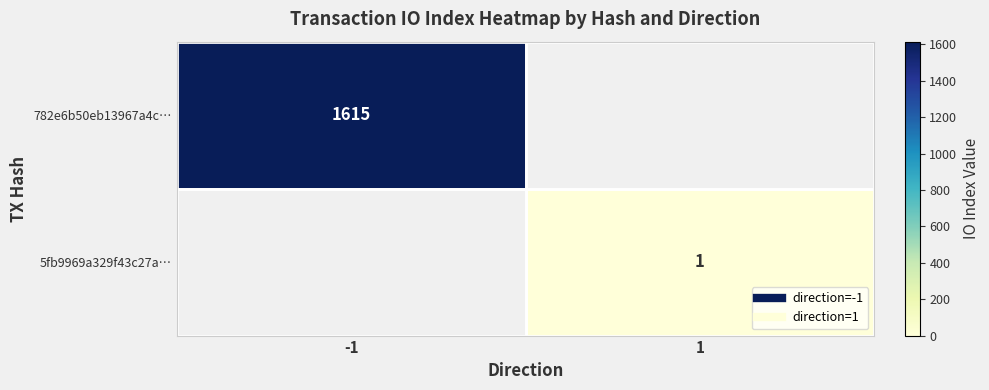

What is the minimum value shown in the chart?

1.0